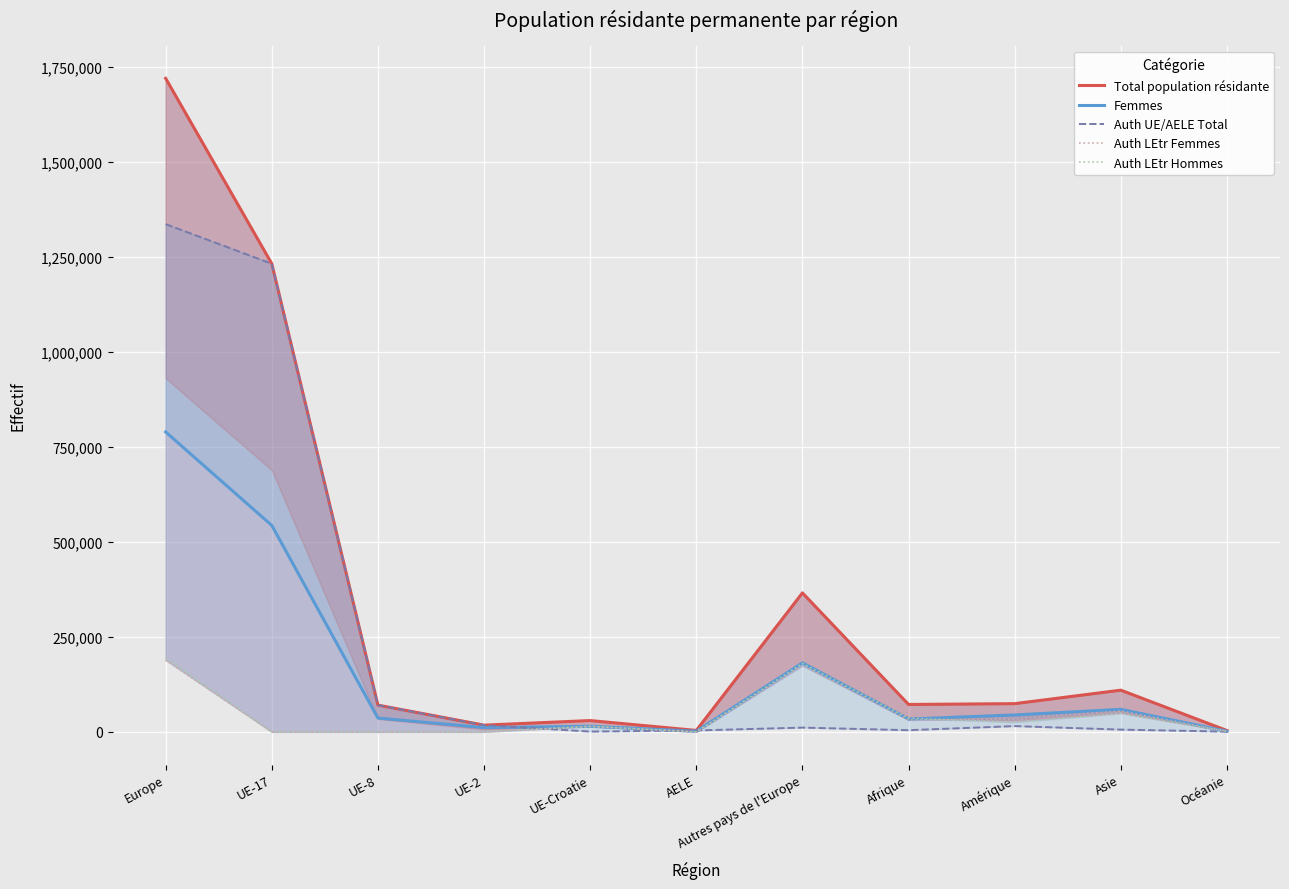

Is it true that Auth UE/AELE Total equals 1336507 at Europe?

True